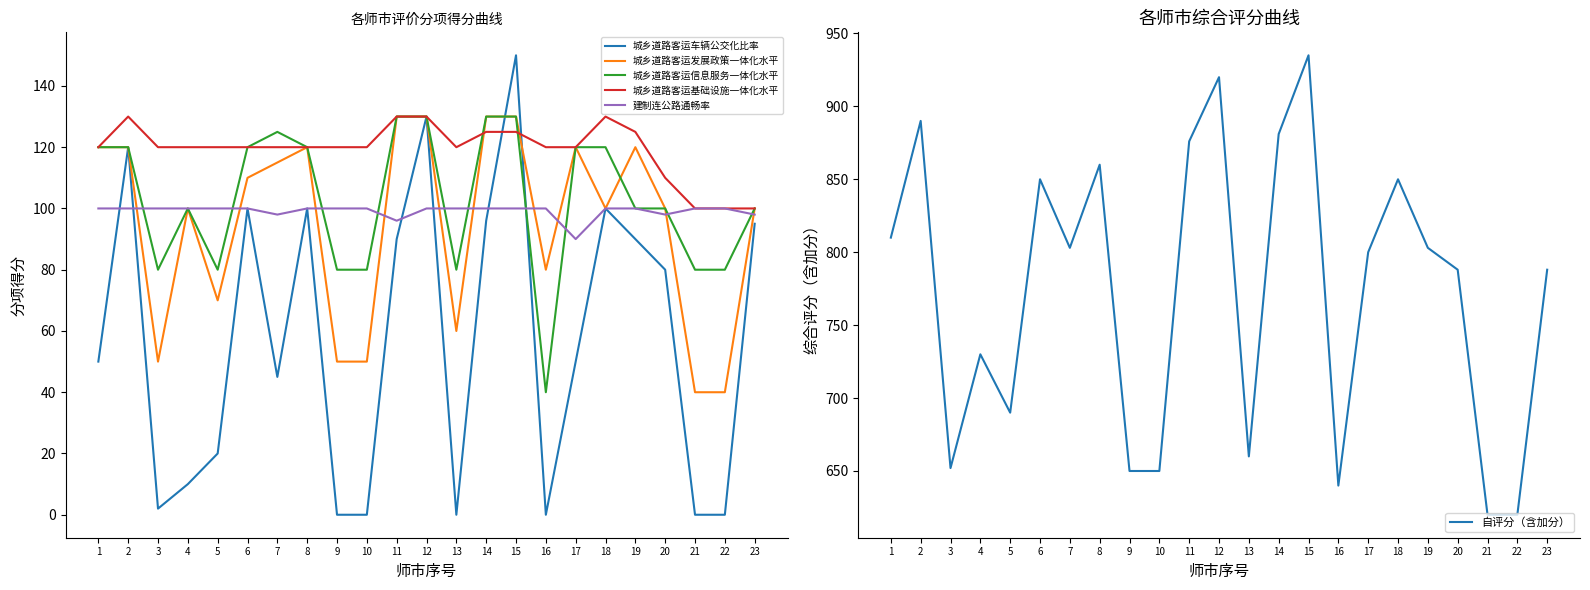

Where is the first local maximum for 城乡道路客运车辆公交化比率?

2